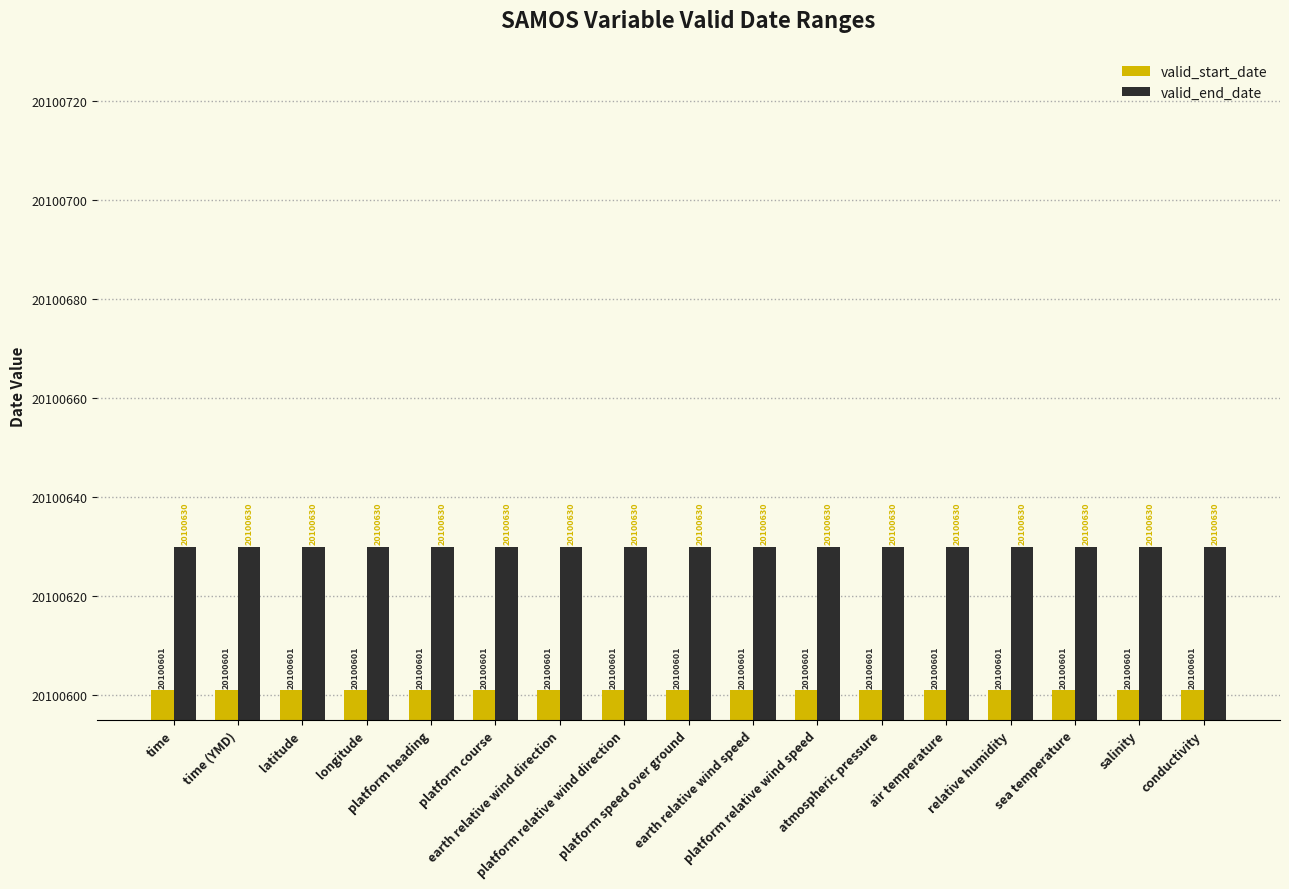

At how many categories does at least one series exceed 20100627?

17